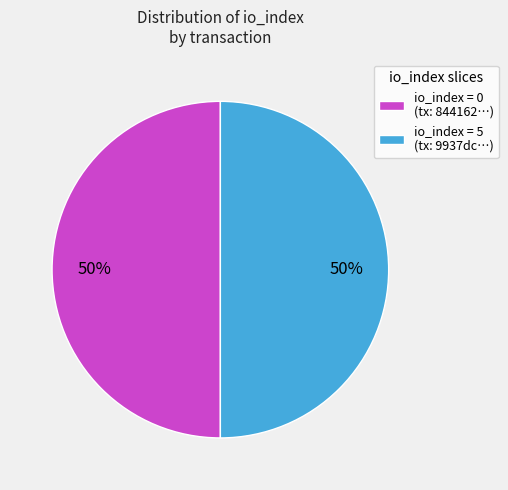

To the nearest percent, what is the difference between the largest and smallest slice percentages?

0%